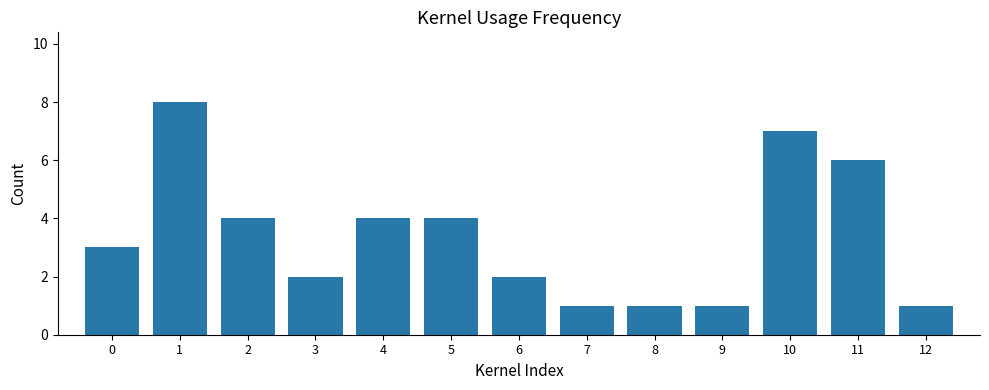

Which label corresponds to the largest value in the chart?

1